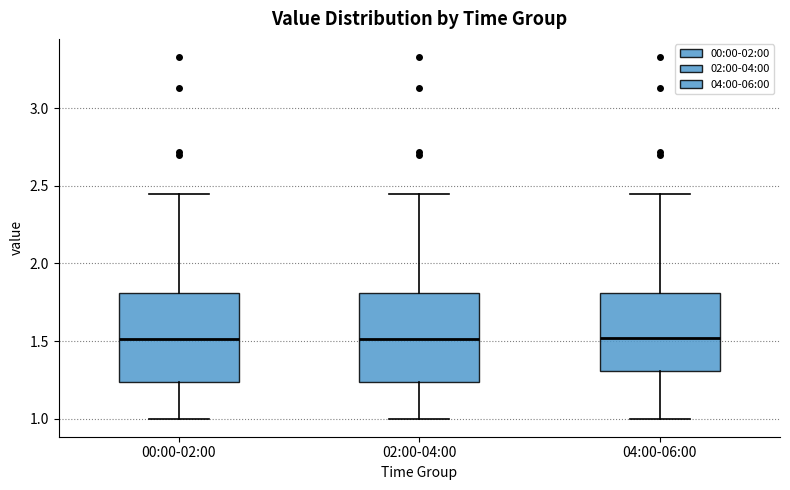

Reading left to right, read every box against the y-axis: the position of its median line, the range the box covers, and the ends of its whiskers. The values are not printed on the chart, so give them approximately, as read against the axis.

00:00-02:00: median 1.50, box 1.25 to 1.80, whiskers 1.00 to 2.45
02:00-04:00: median 1.50, box 1.25 to 1.80, whiskers 1.00 to 2.45
04:00-06:00: median 1.50, box 1.30 to 1.80, whiskers 1.00 to 2.45